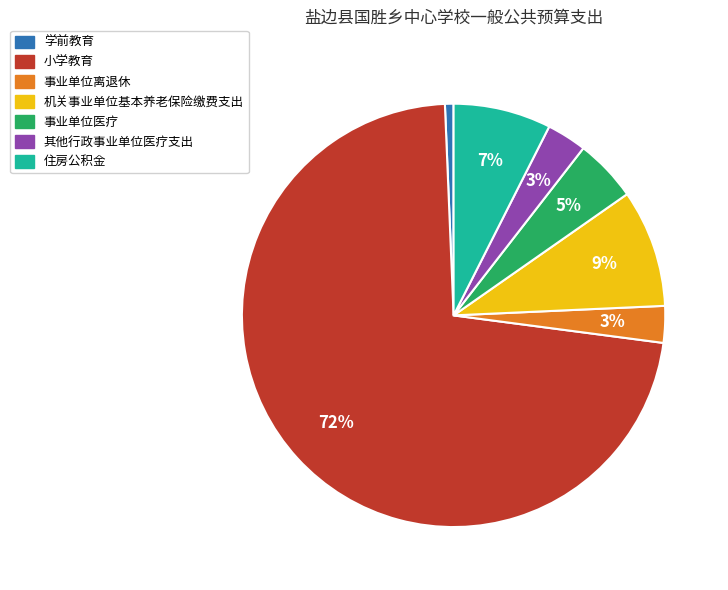

To the nearest percent, what is the average slice percentage?

14%